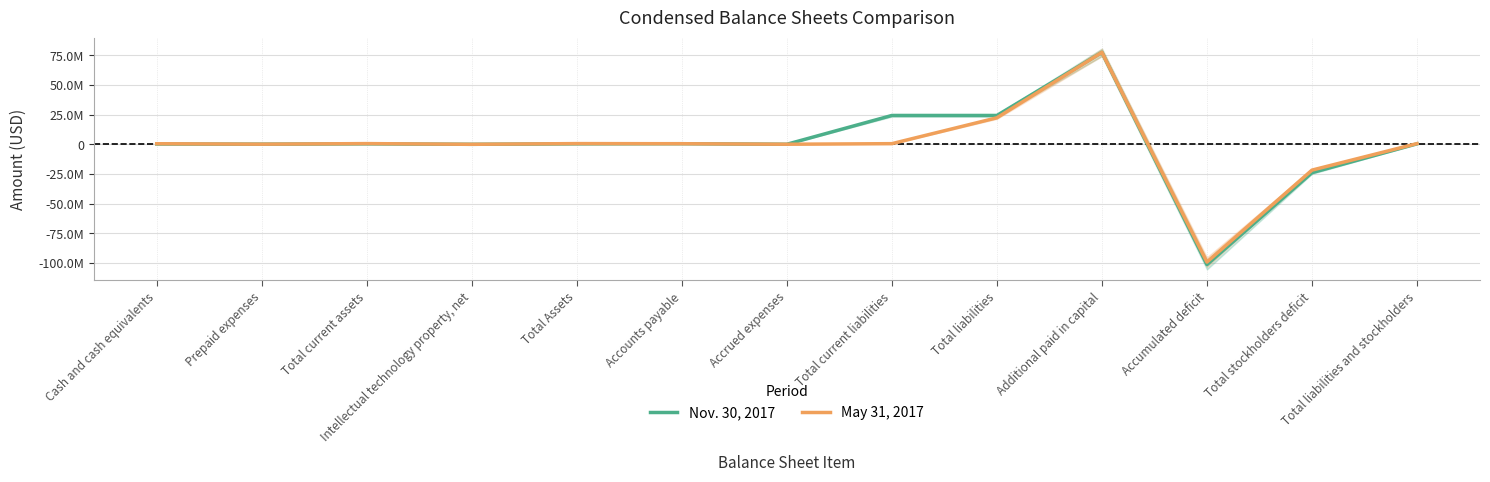

Reading left to right, transcribe all the data shown in this chart.

Nov. 30, 2017: Cash and cash equivalents=258215	Prepaid expenses=134125	Total current assets=392340	Intellectual technology property, net=1877	Total Assets=394217	Accounts payable=507049	Accrued expenses=37107	Total current liabilities=24303314	Total liabilities=24303314	Additional paid in capital=77446343	Accumulated deficit=-101355728	Total stockholders deficit=-23909097	Total liabilities and stockholders=394217
May 31, 2017: Cash and cash equivalents=487383	Prepaid expenses=107209	Total current assets=594592	Intellectual technology property, net=2387	Total Assets=596979	Accounts payable=489029	Accrued expenses=57786	Total current liabilities=546815	Total liabilities=22336597	Additional paid in capital=77446343	Accumulated deficit=-99186249	Total stockholders deficit=-21739618	Total liabilities and stockholders=596979